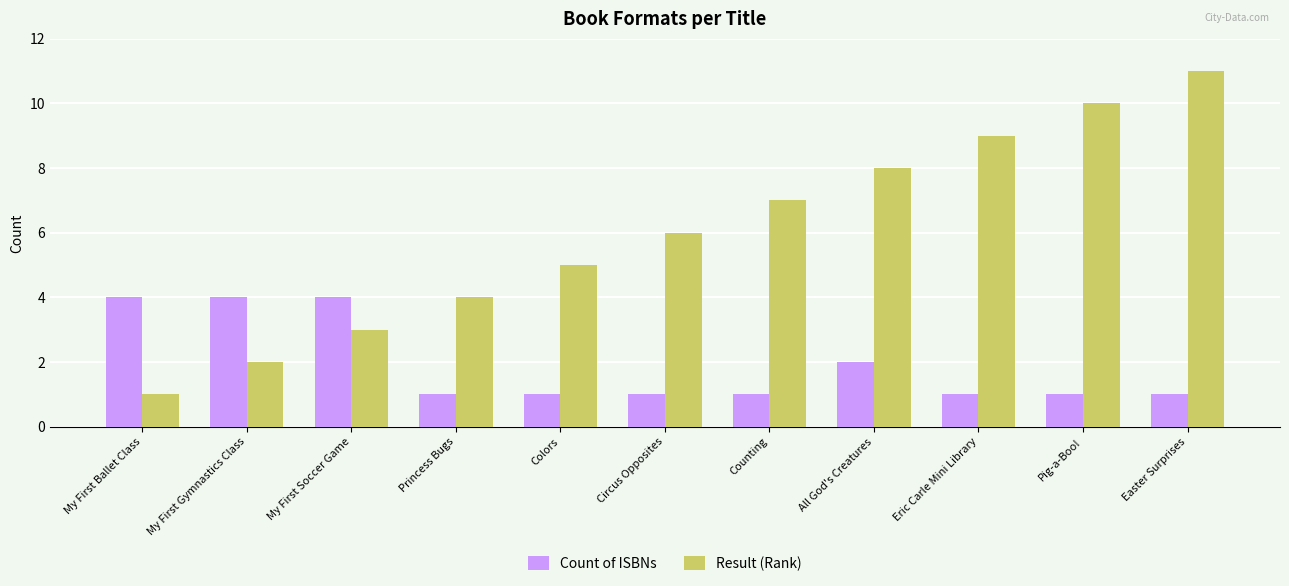

What is the label of the 6th bar from the right?

Circus Opposites